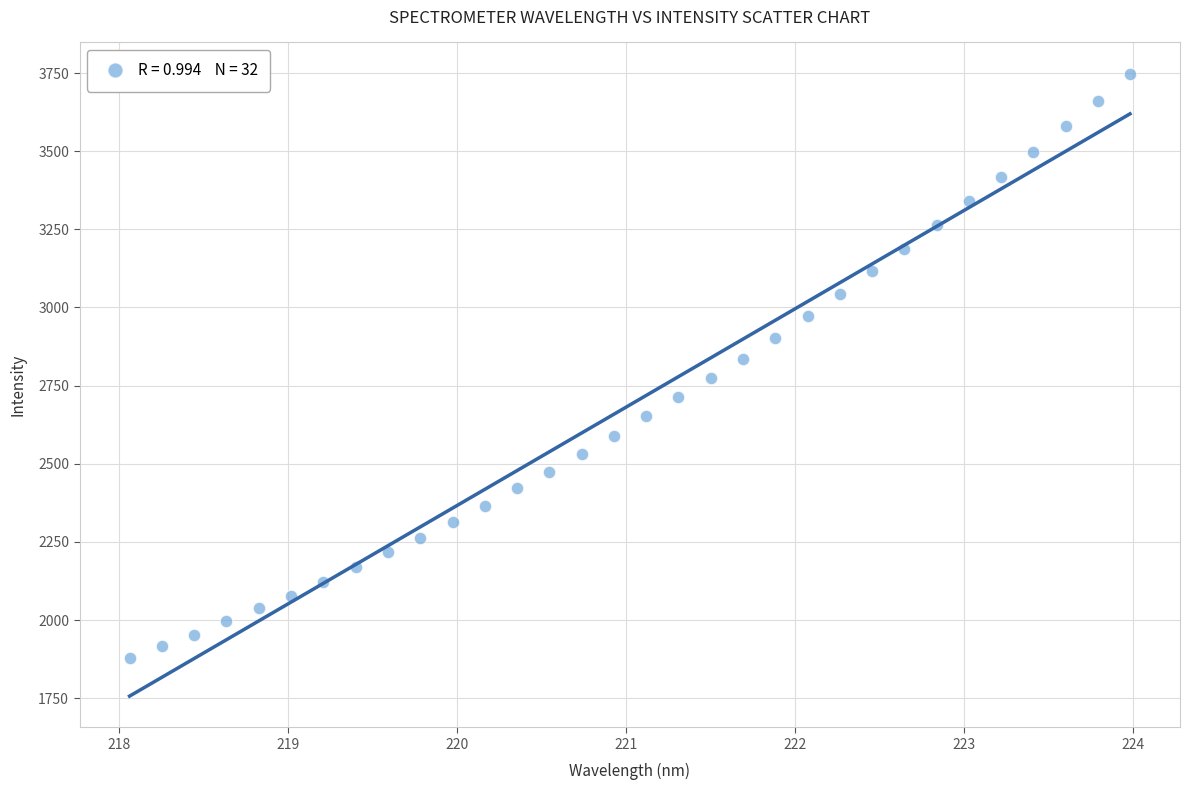

What is the range of X values (max minus min)?

5.9